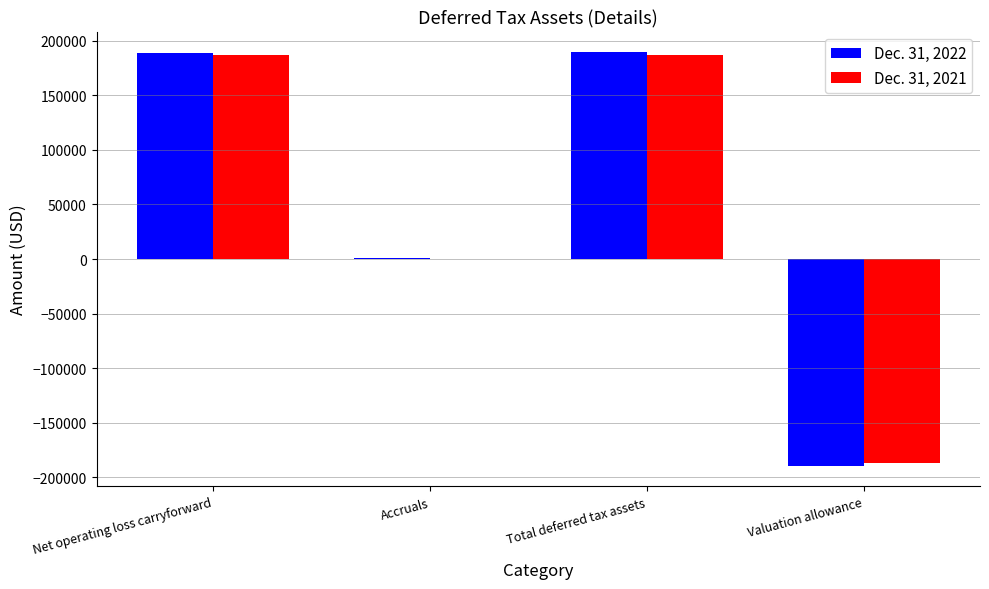

The value of Dec. 31, 2022 at Net operating loss carryforward is 289603. True or false?

False